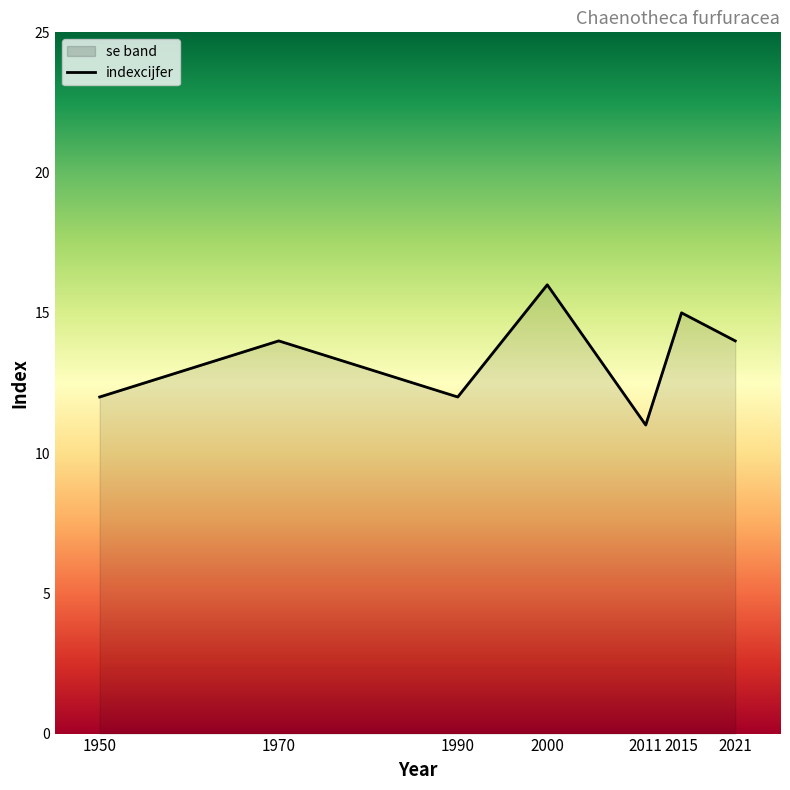

Reading left to right, extract all data points from this chart.

1950=12	1970=14	1990=12	2000=16	2011=11	2015=15	2021=14